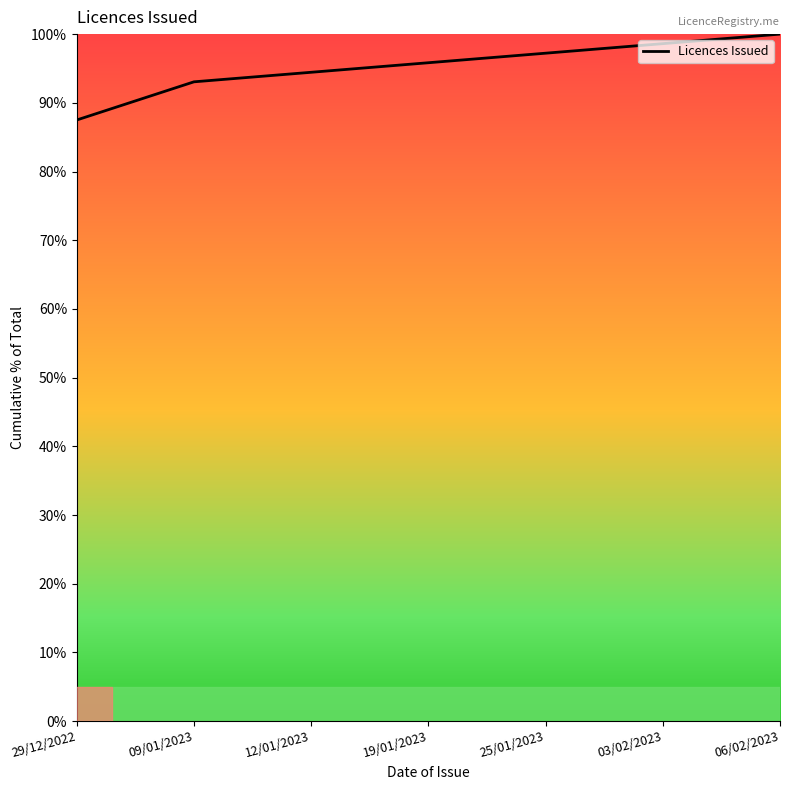

What is the approximate value at 06/02/2023?

100.0